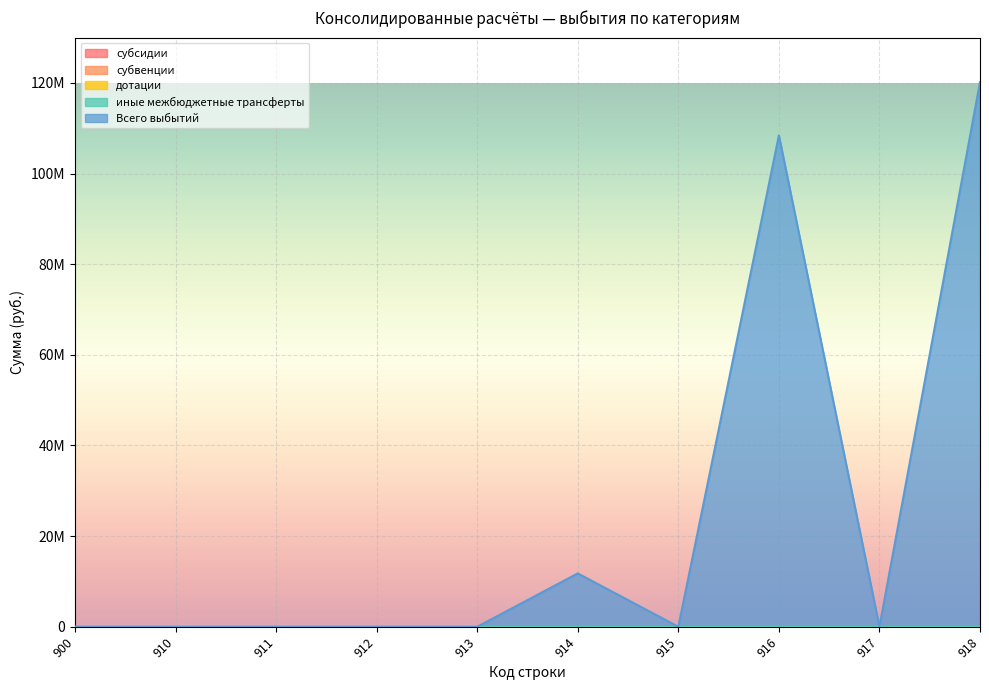

What are all the series names shown in the legend?

субсидии, субвенции, дотации, иные межбюджетные трансферты, Всего выбытий